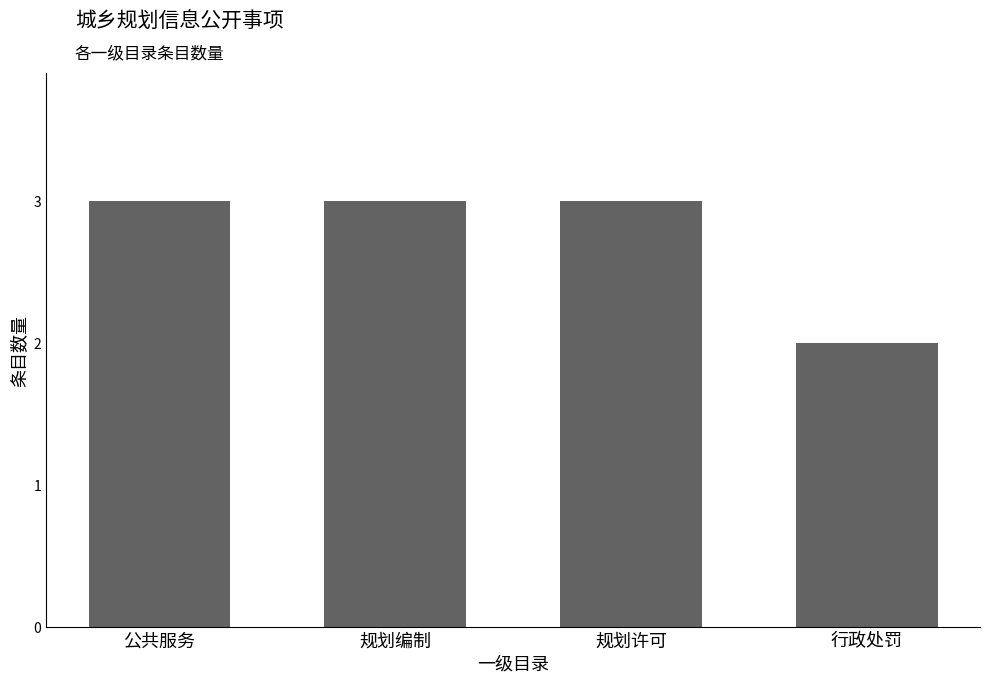

Reading left to right, extract all data points from this chart.

公共服务=3	规划编制=3	规划许可=3	行政处罚=2